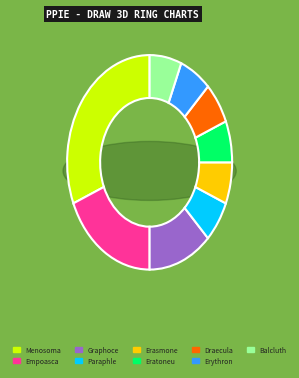

What percentage is the Empoasca fabae slice, to the nearest percent?

19%